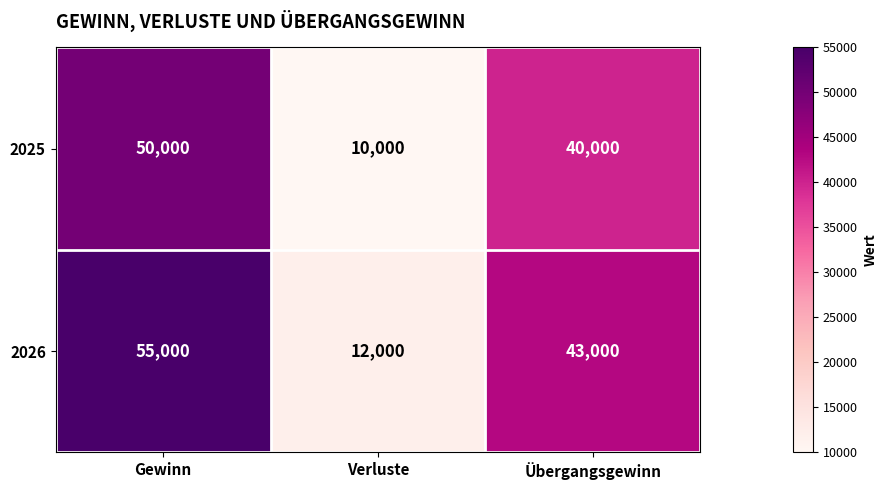

How many categories are shown in the chart?

3